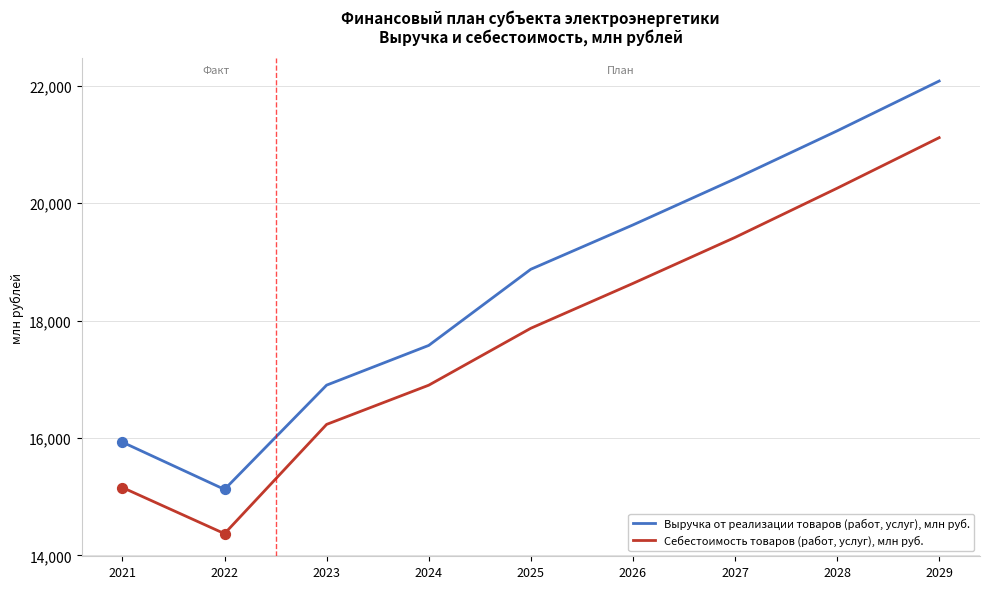

What is the difference between the highest and lowest values at 2026?

996.1